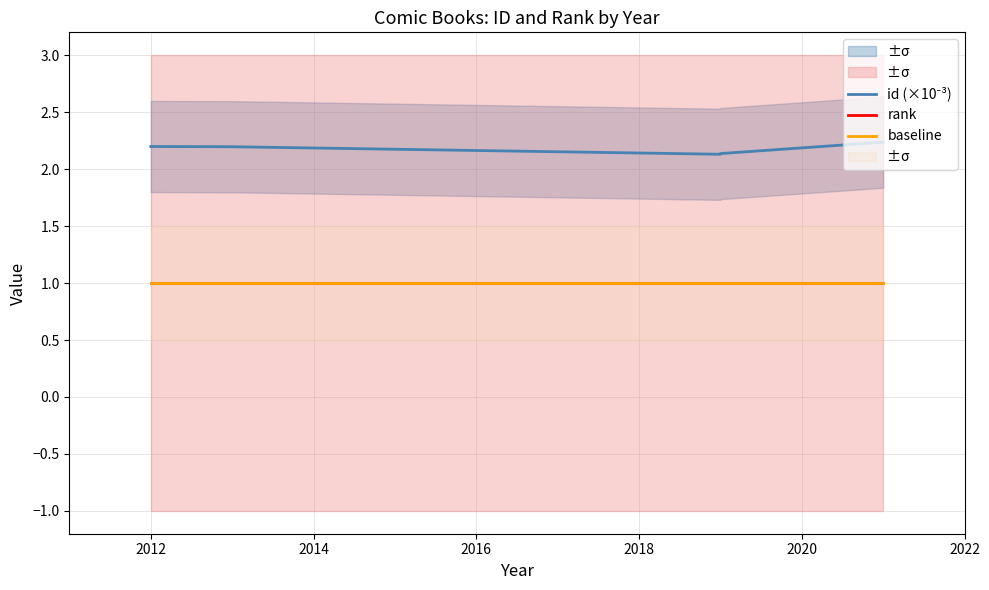

What are all the series names shown in the legend?

id (×10⁻³), rank, baseline